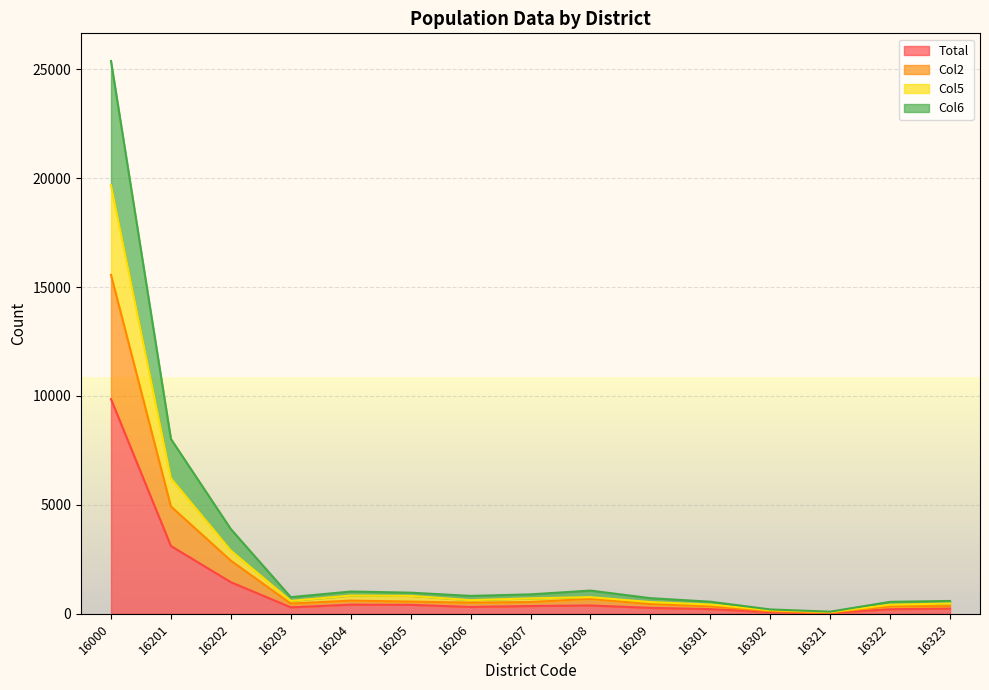

Reading left to right, extract all data points from this chart.

Total: 16000=9854	16201=3112	16202=1450	16203=296	16204=419	16205=411	16206=314	16207=356	16208=382	16209=270	16301=213	16302=82	16321=40	16322=208	16323=237
Col2: 16000=15561	16201=4927	16202=2439	16203=468	16204=605	16205=559	16206=510	16207=539	16208=684	16209=449	16301=342	16302=118	16321=57	16322=341	16323=353
Col5: 16000=19684	16201=6220	16202=2898	16203=591	16204=837	16205=822	16206=625	16207=708	16208=764	16209=538	16301=426	16302=164	16321=80	16322=416	16323=473
Col6: 16000=25379	16201=8026	16202=3887	16203=763	16204=1022	16205=970	16206=821	16207=891	16208=1066	16209=717	16301=555	16302=200	16321=97	16322=549	16323=589